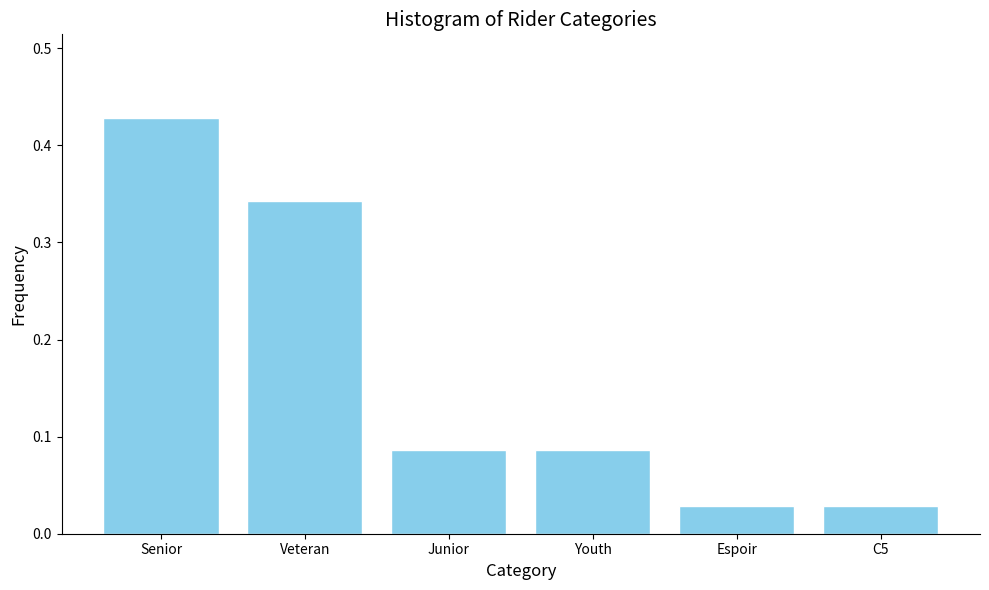

The chart shows a value of 0.6 at Senior. True or false?

False